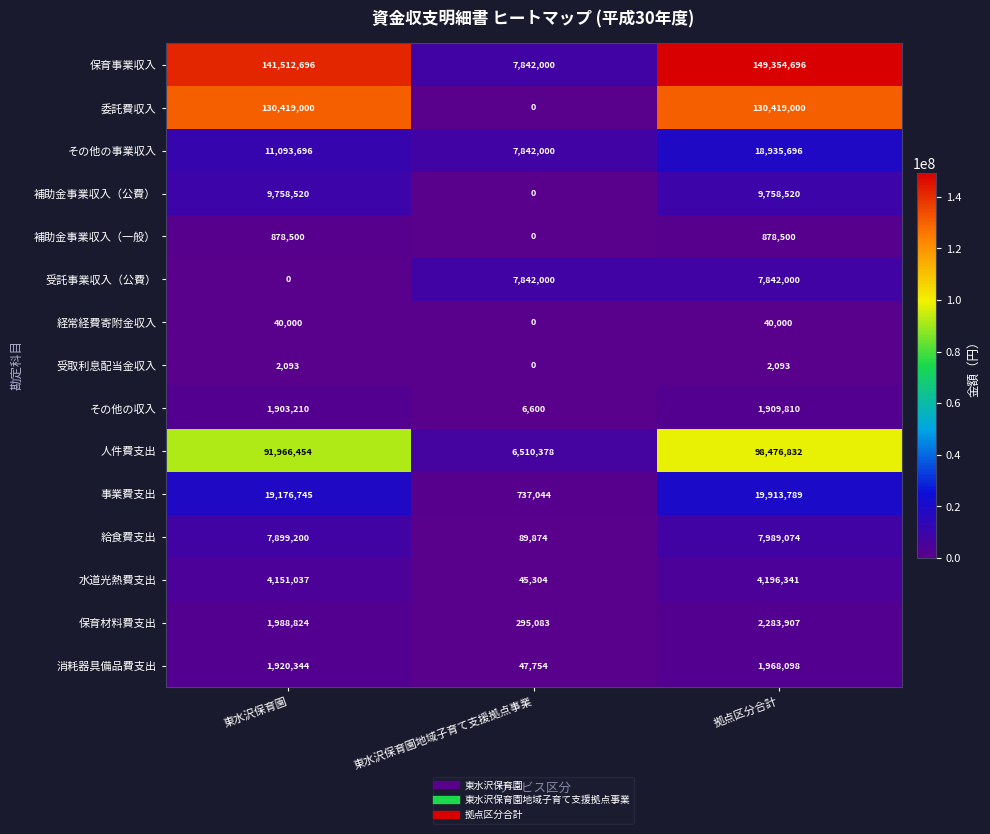

What is the total value across all series at 東水沢保育園?

422710319